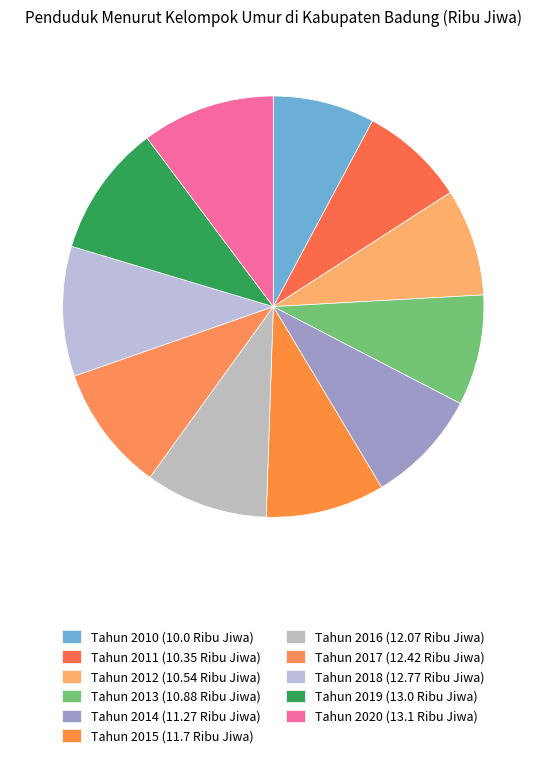

What percentage do Tahun 2014 and Tahun 2019 together represent?

18.9%